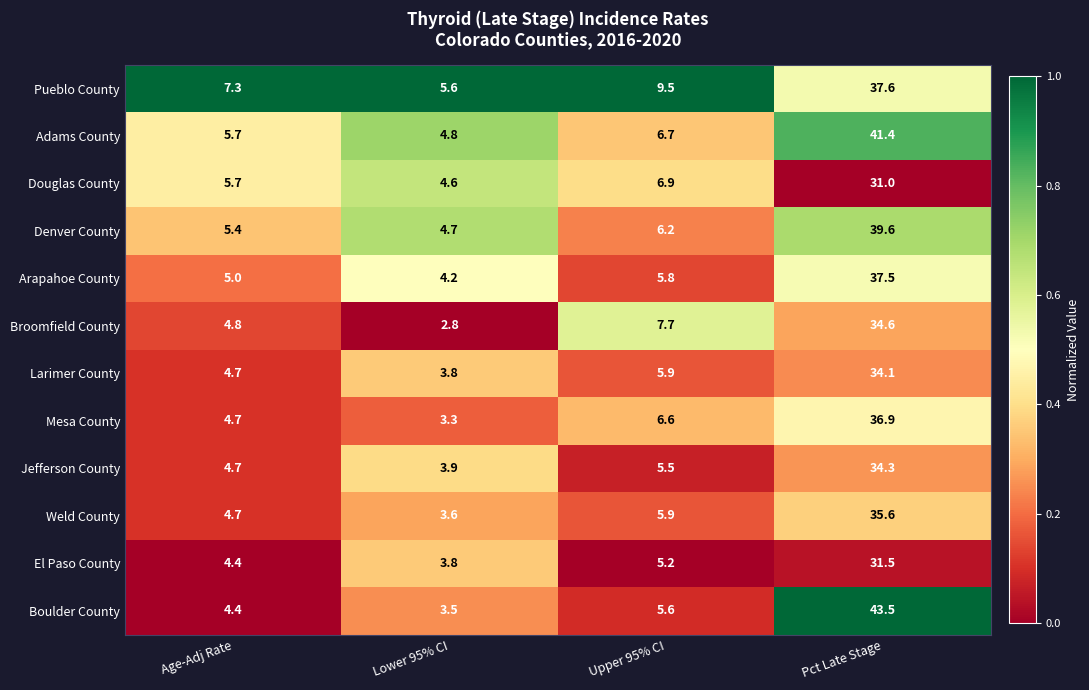

At which category is the sum across all series the highest?

Pct Late Stage